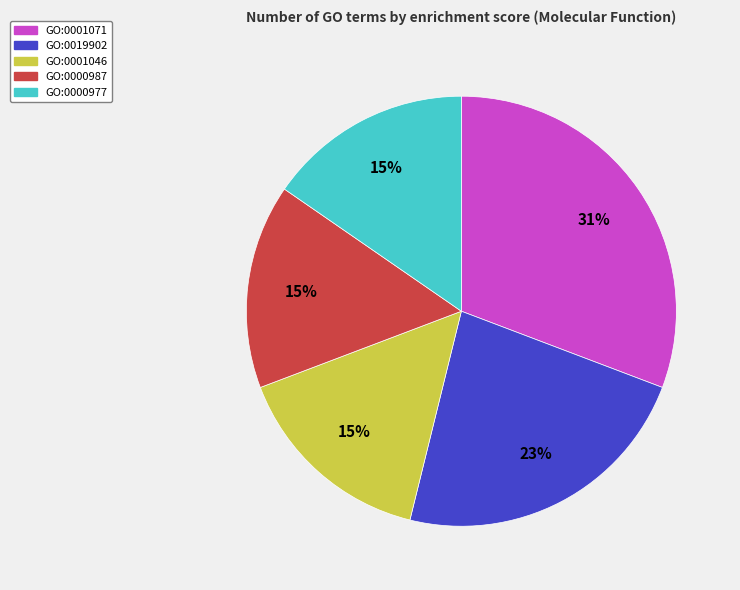

Which slice is the largest?

GO:0001071